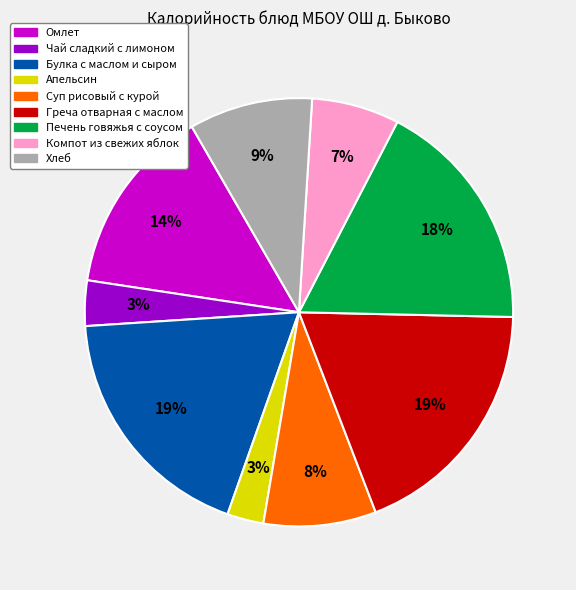

To the nearest percent, what percentage of the pie is Булка с маслом и сыром?

19%